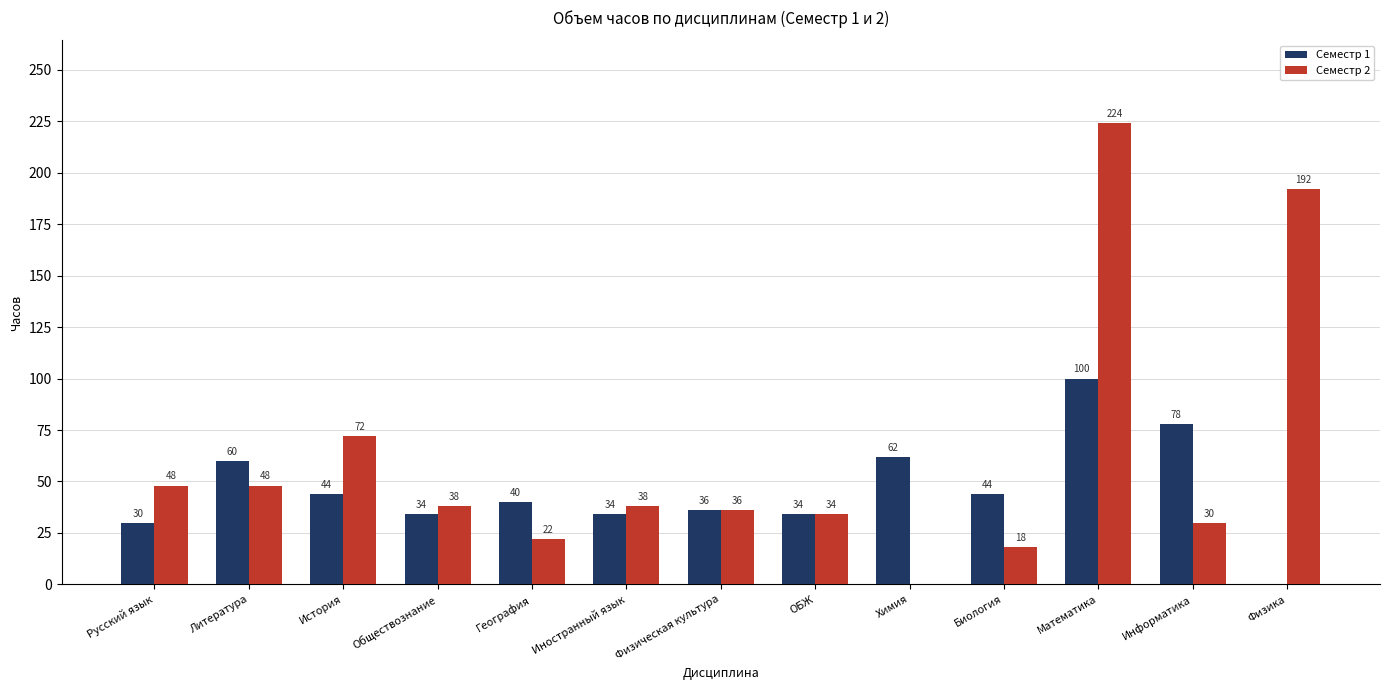

At which category does the chart reach its peak across all series?

Математика